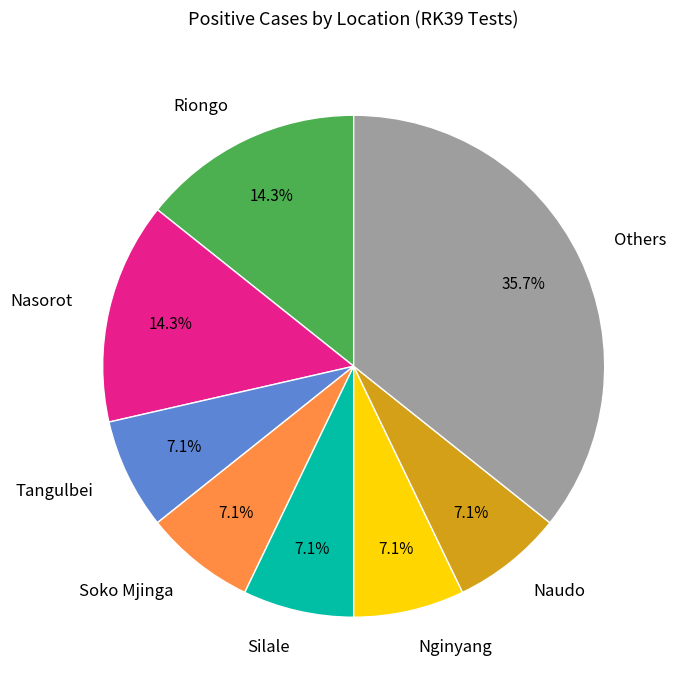

Is there any slice that represents more than half of the pie?

No